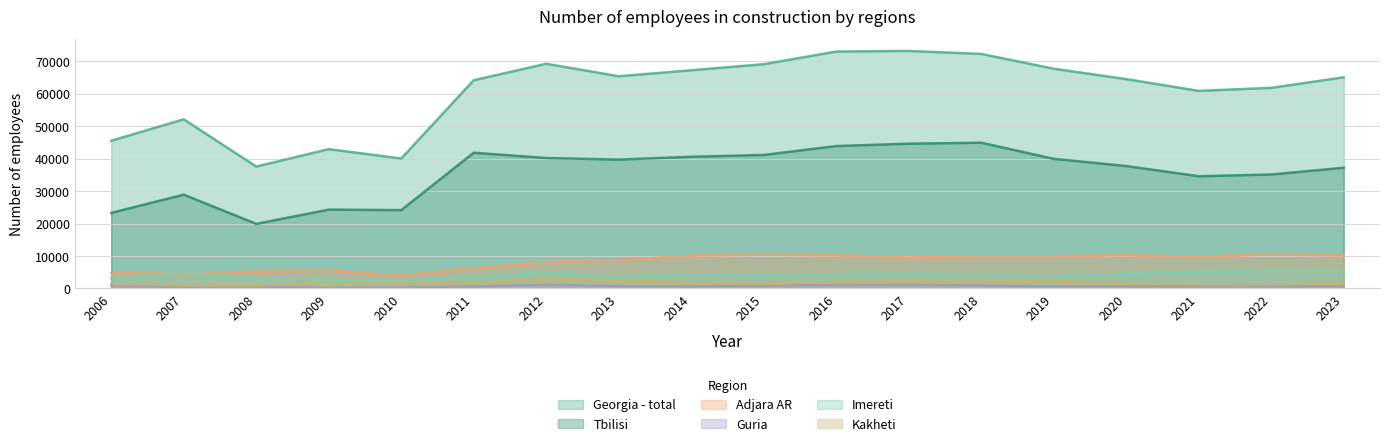

What is the total value across all series at 2016?

134415